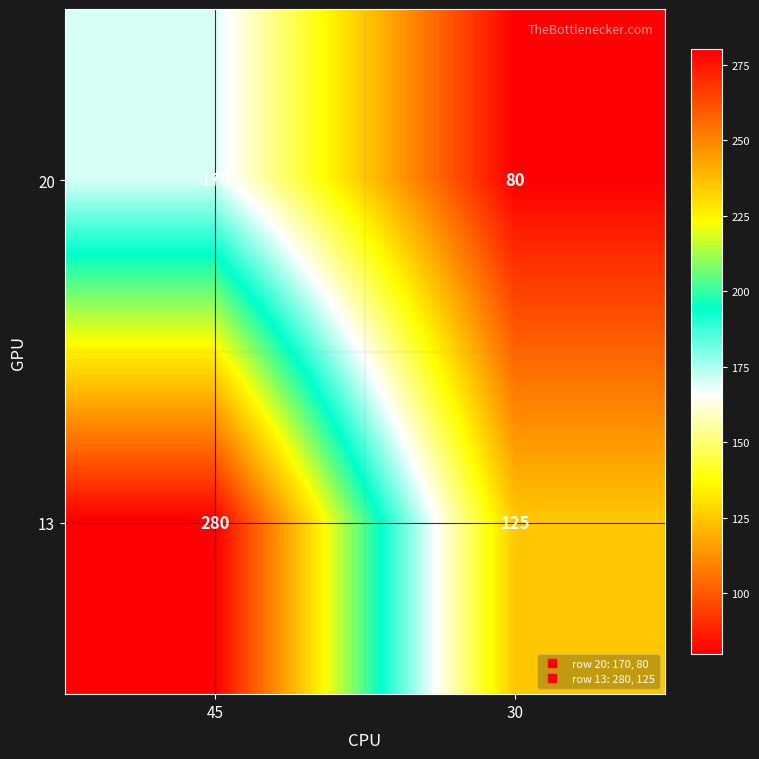

What is the sum of all 13 values?

405